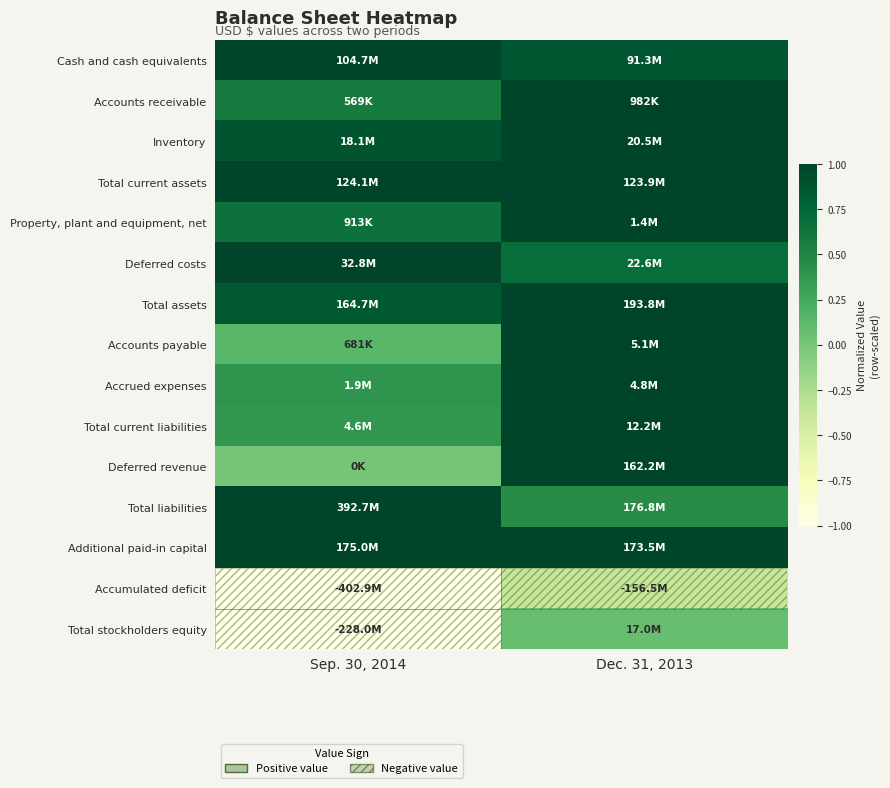

Count the number of data series in this chart.

15